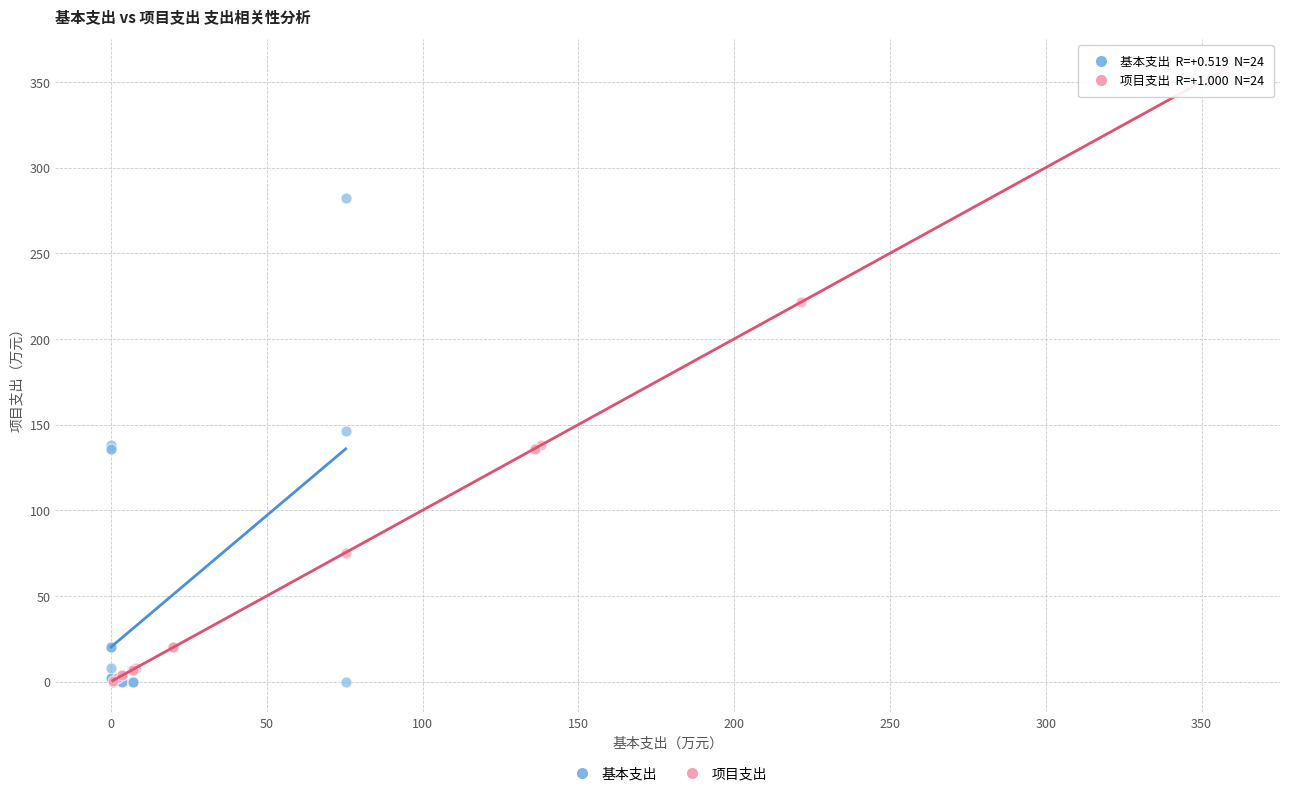

What are all the series names shown in the legend?

基本支出, 项目支出